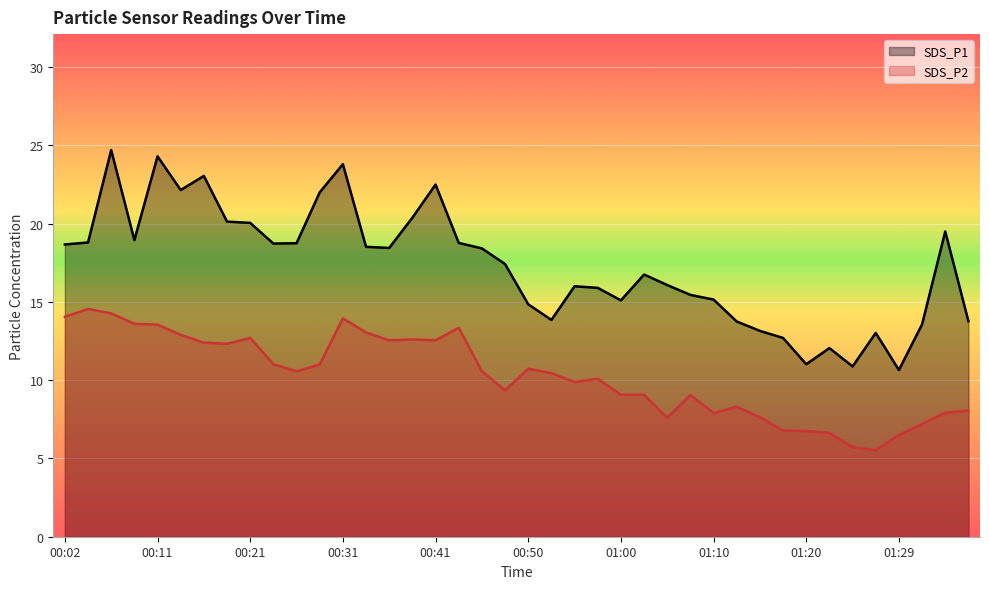

The value of SDS_P2 at 01:15 is 12.8. True or false?

False